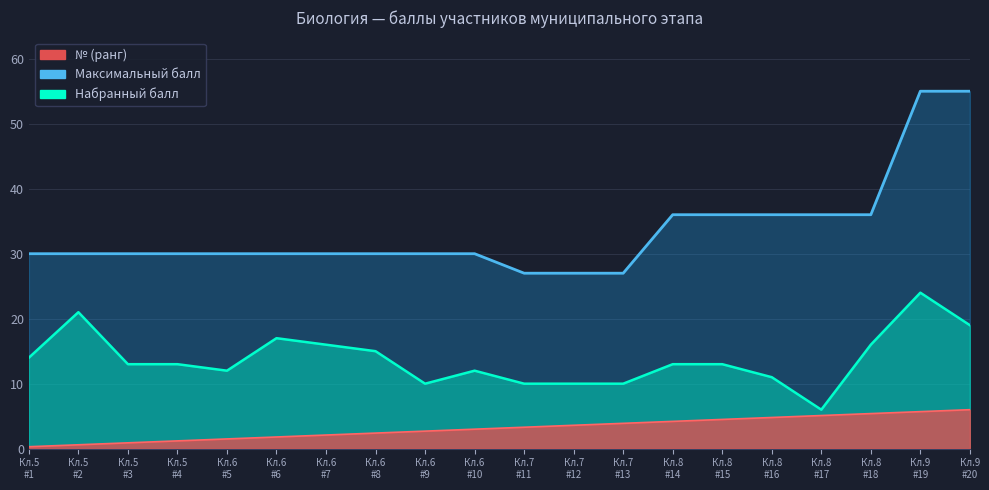

Is it true that Набранный балл equals 13.0 at Кл.8 #15?

True